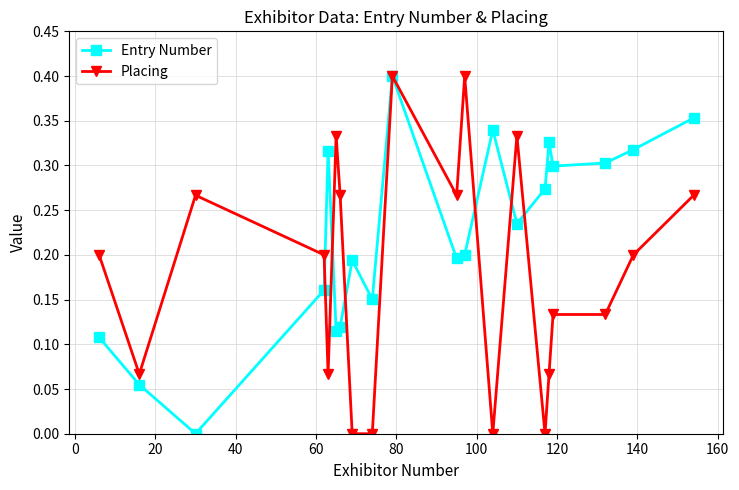

Which series has the largest total across all categories?

Entry Number